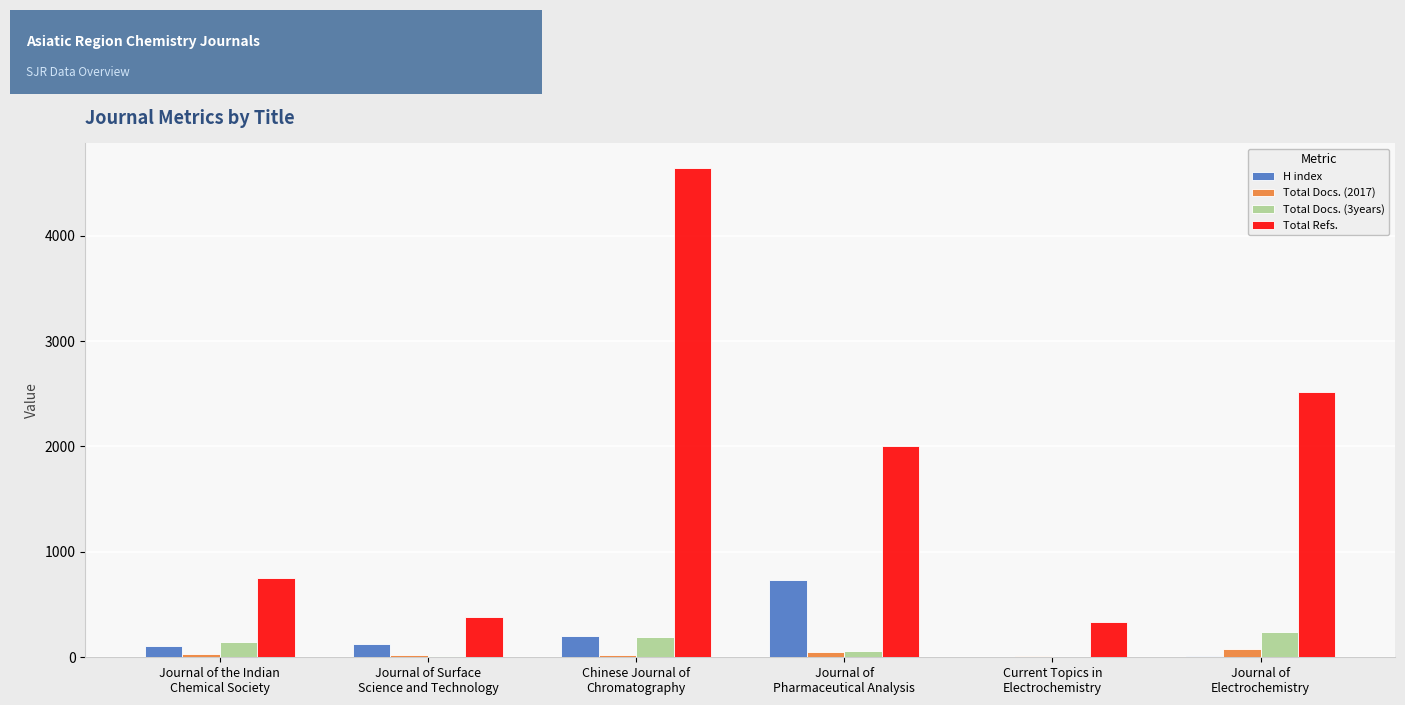

The Total Docs. (3years) series shows 0 at Current Topics in
Electrochemistry. True or false?

True